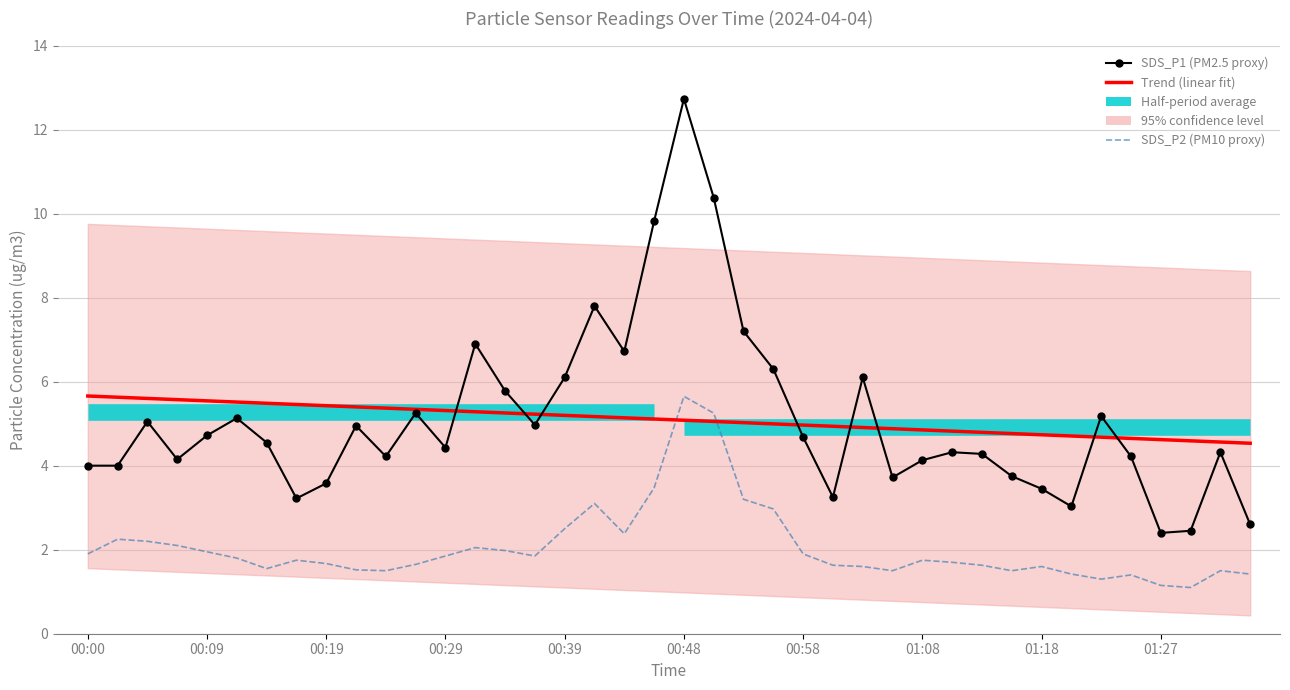

What is the maximum value for SDS_P1?

12.7